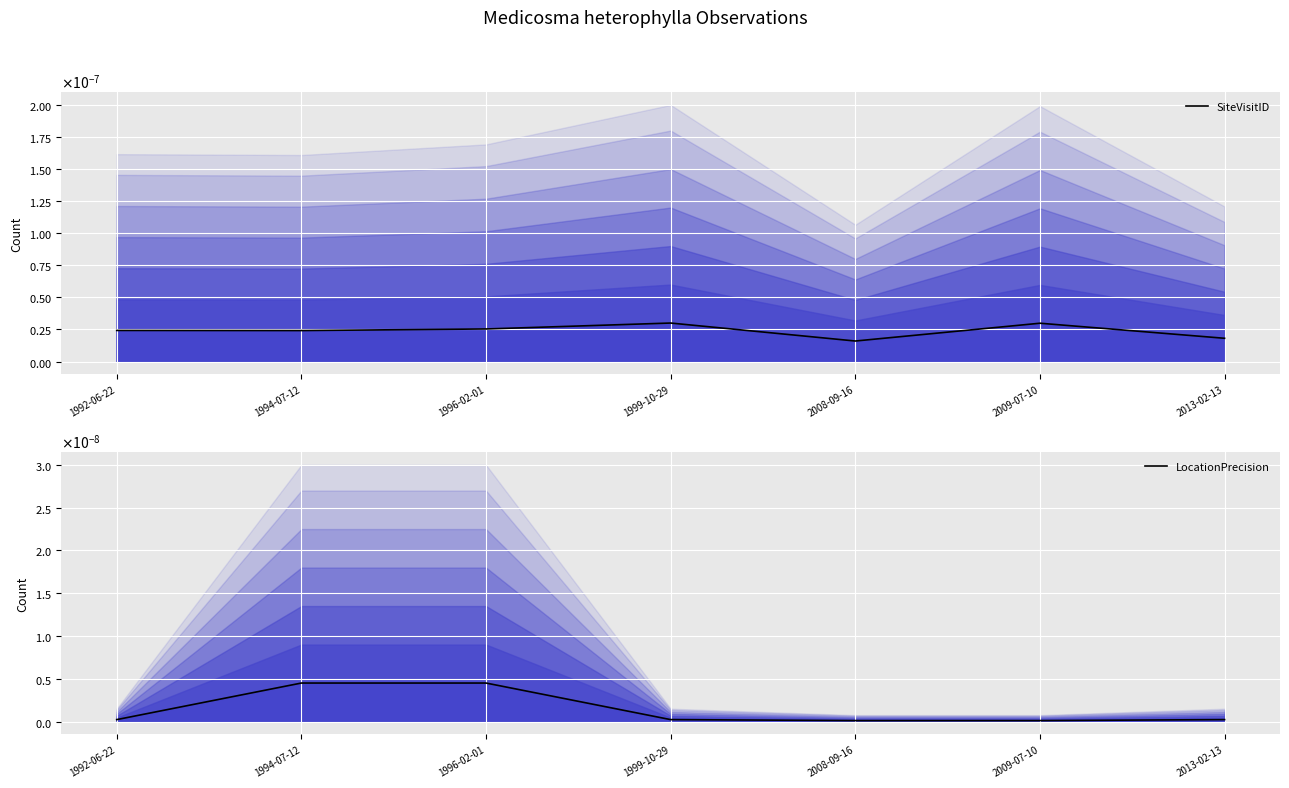

Between 1992-06-22 and 2013-02-13, which series saw the biggest shift?

SiteVisitID